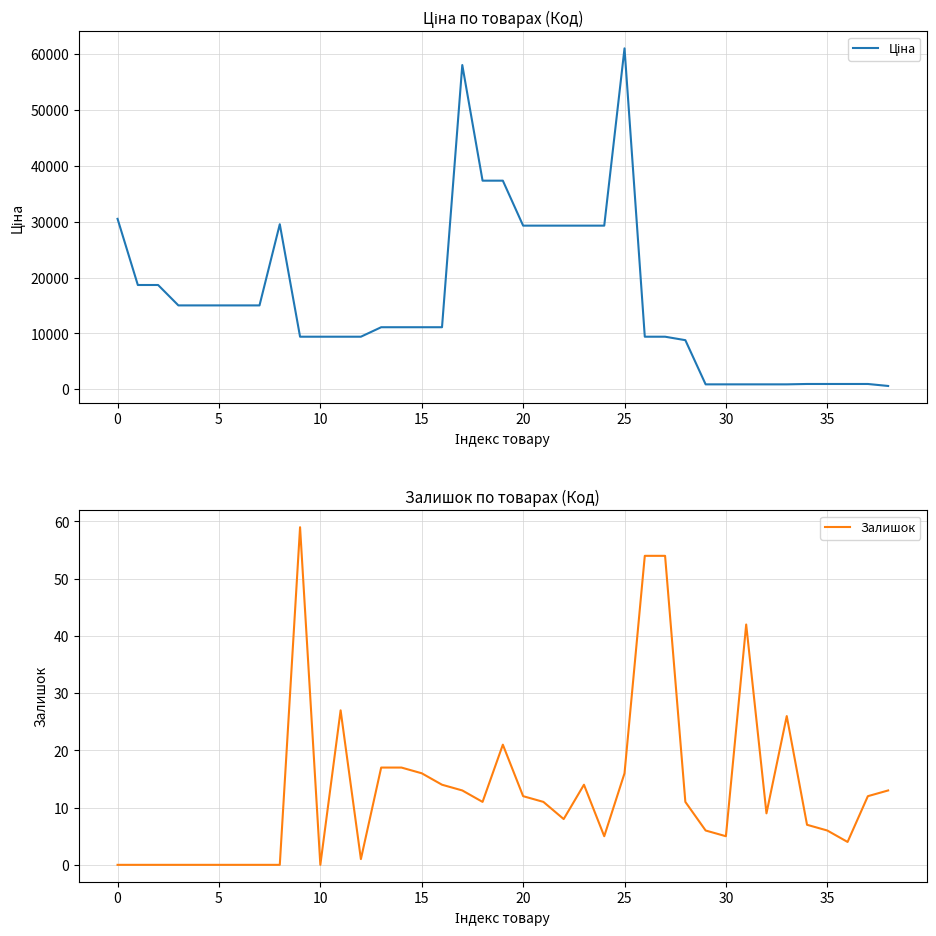

Is the value of Залишок at 0 greater than the value of Ціна at 13?

No